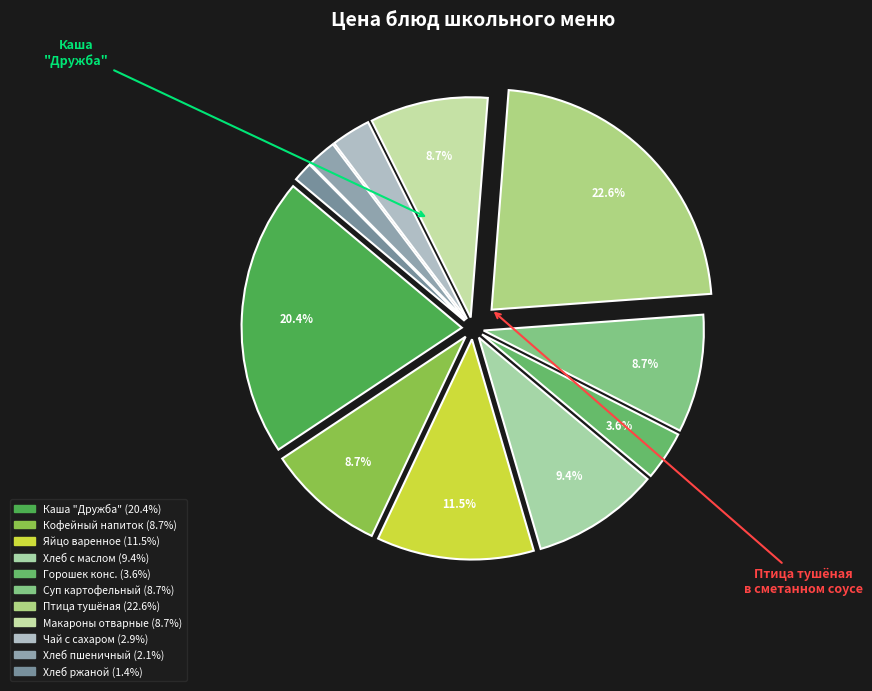

Which slice is the largest?

Птица тущенная в сметанном соусе